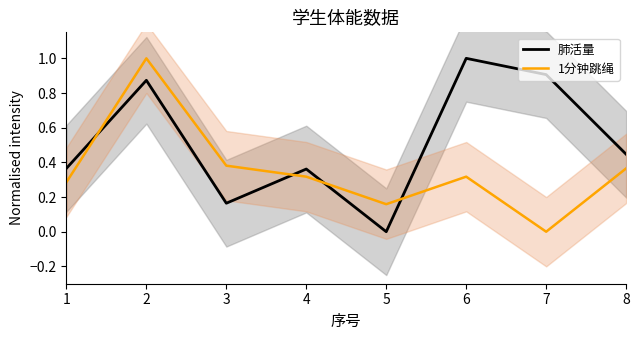

Which series ends up on top after the final intersection of 1分钟跳绳 and 肺活量?

肺活量